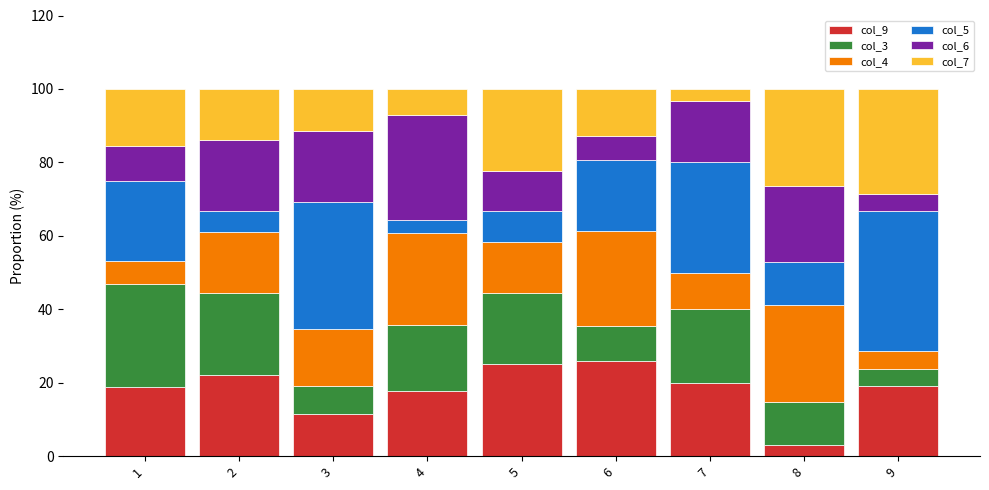

What is the highest value of the col_9 series?

25.8